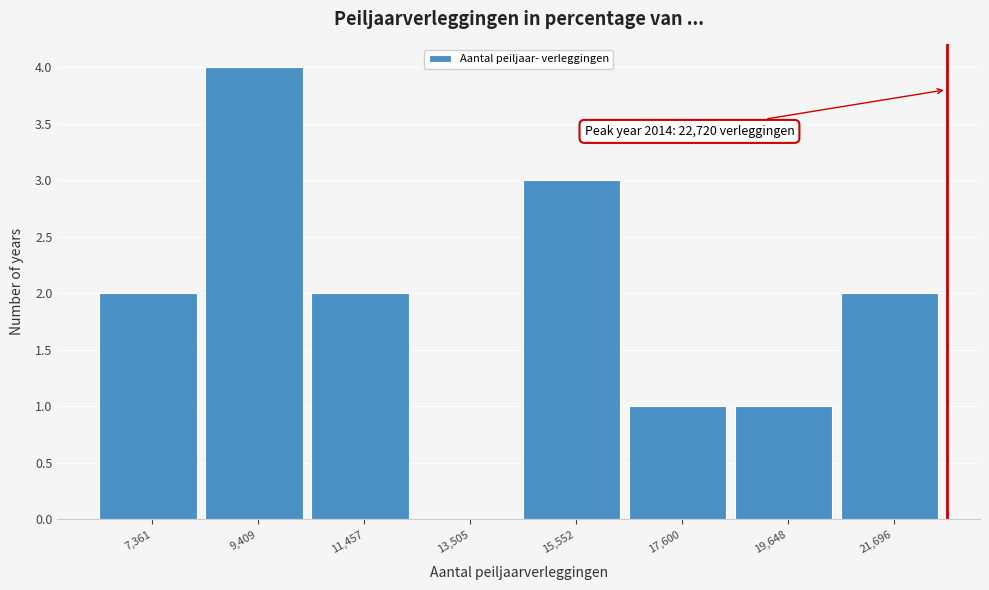

Which range on the x-axis has the tallest bar?

8500 to 10500